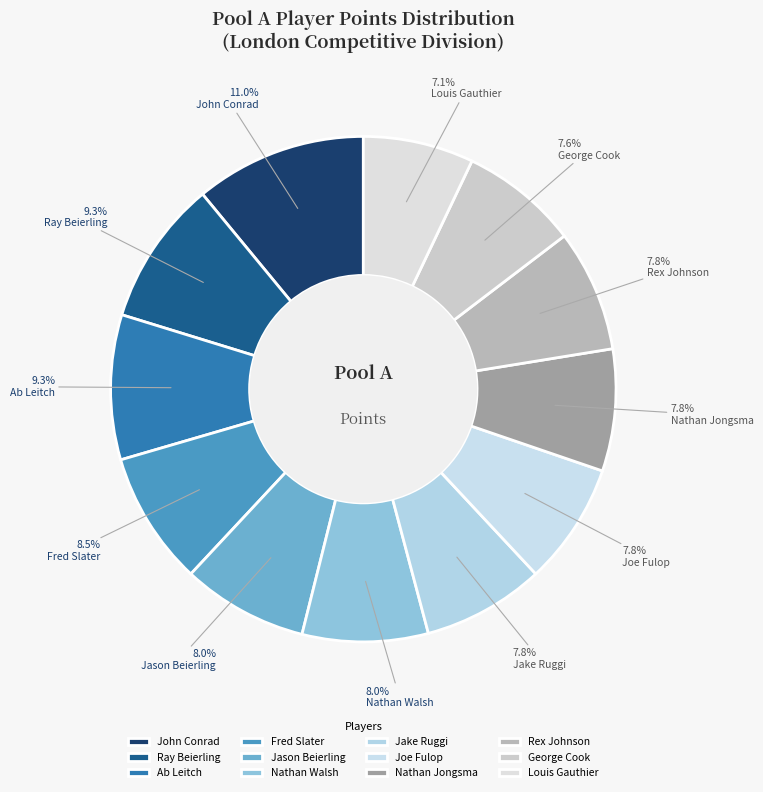

How many slices are in this pie chart?

12